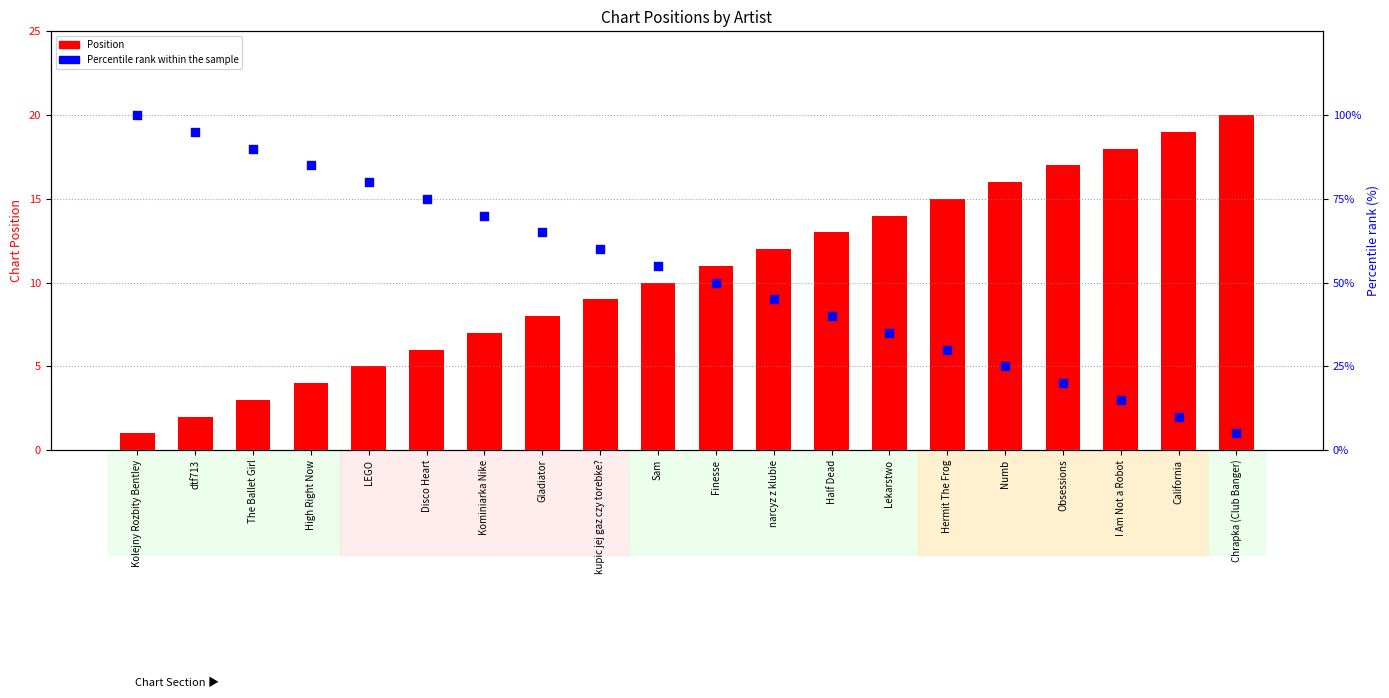

At which category is the sum across all series the highest?

Kolejny Rozbity Bentley